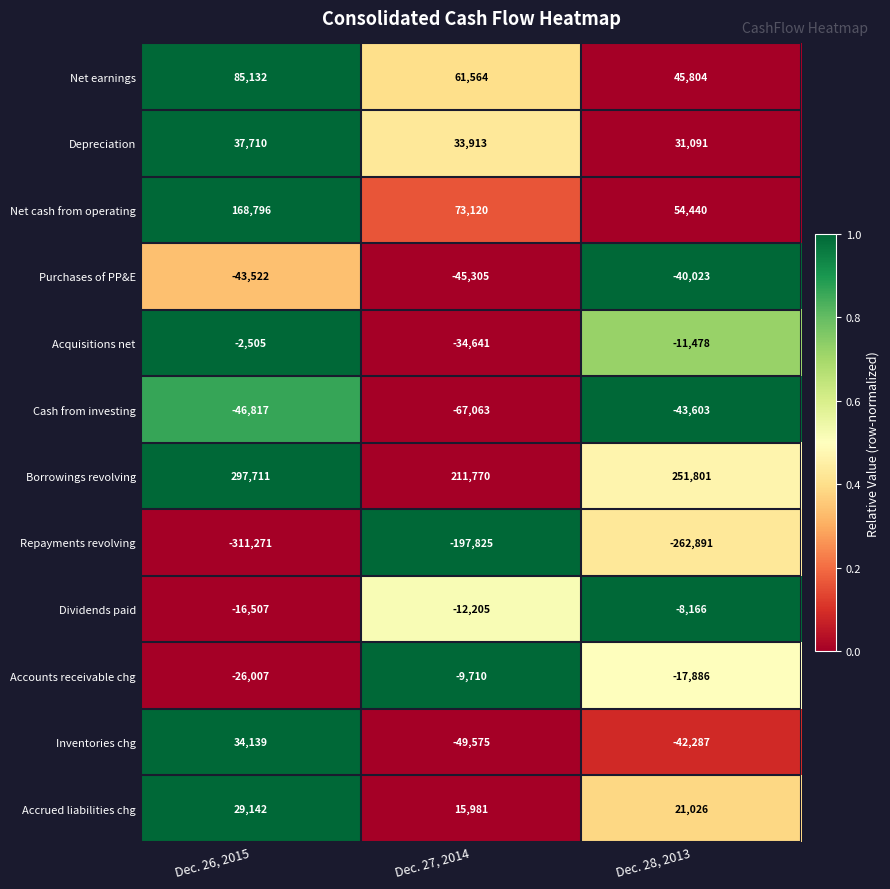

The value of Accounts receivable chg at Dec. 28, 2013 is -17886. True or false?

True